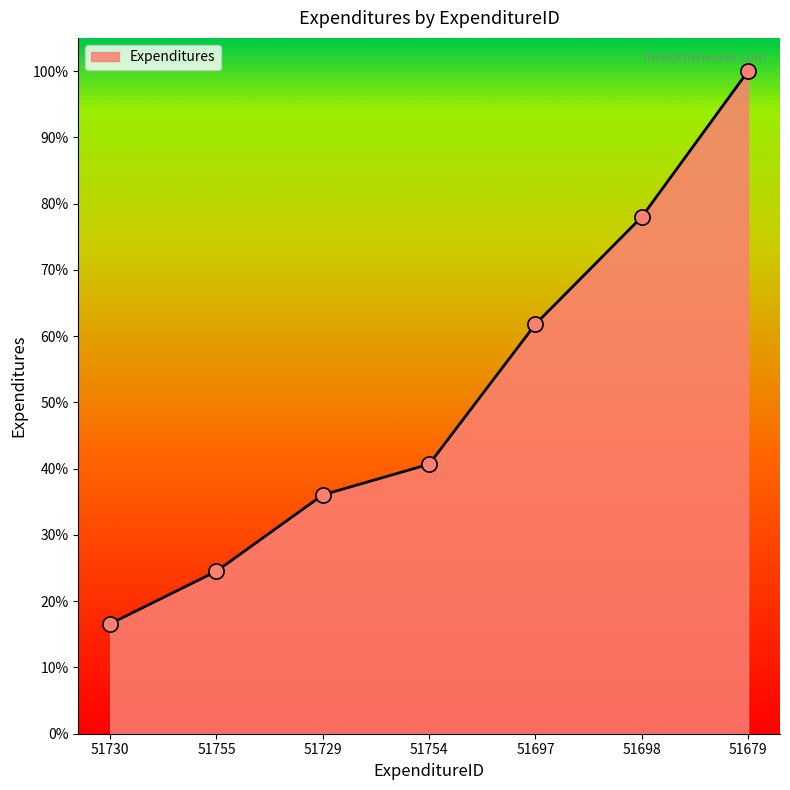

Is this an area chart (filled region under the line)?

Yes